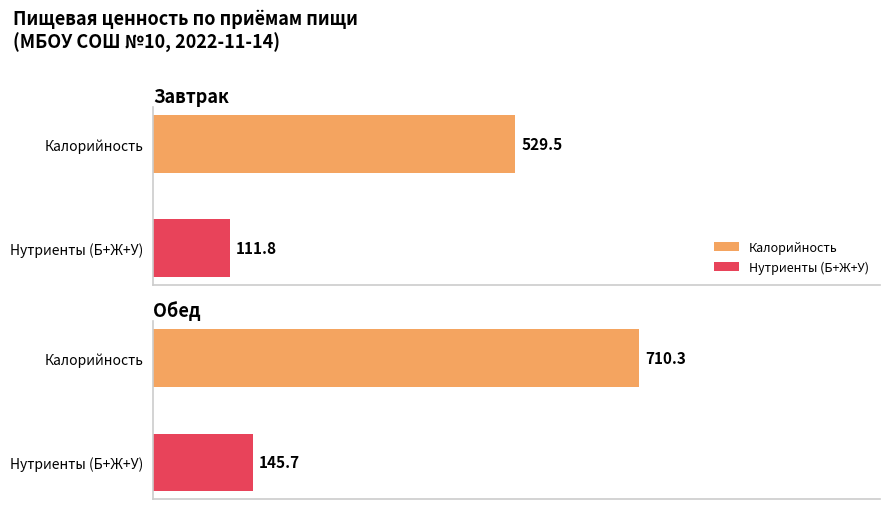

What value does the Калорийность series have at Завтрак?

529.5